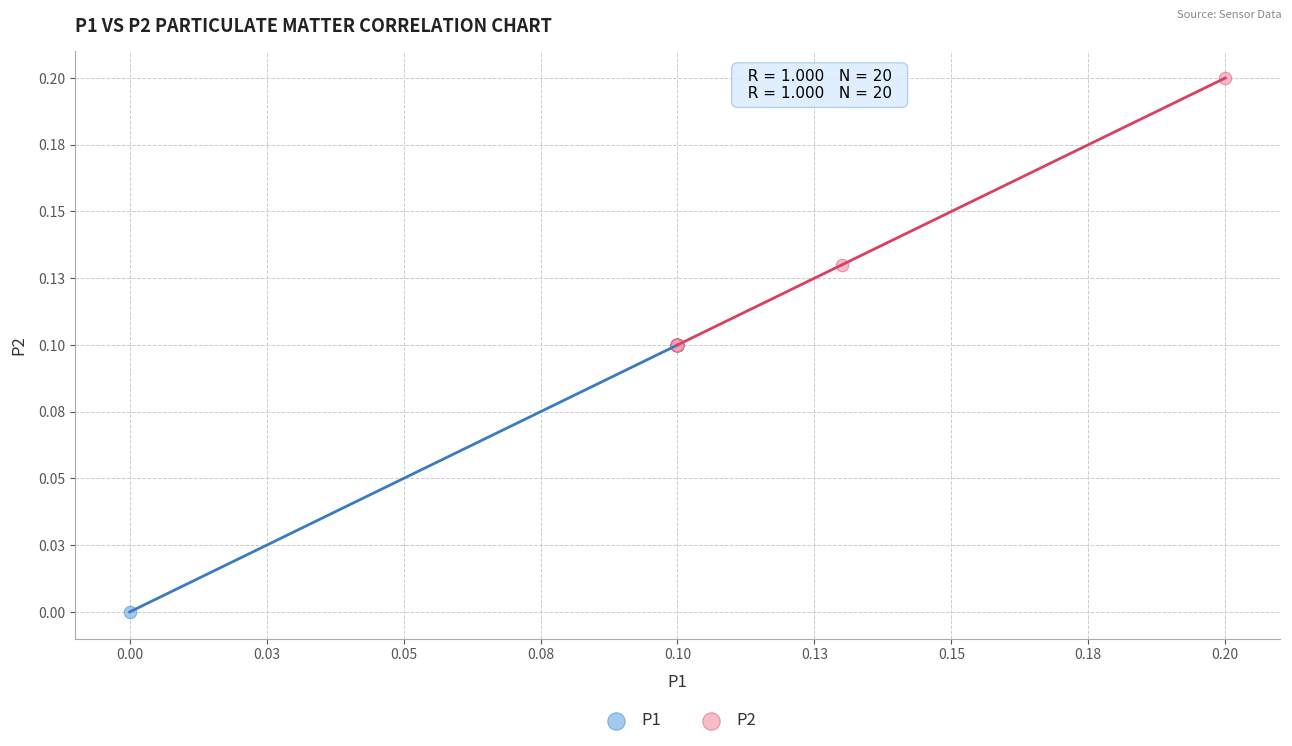

Which series reaches the maximum Y coordinate?

P2